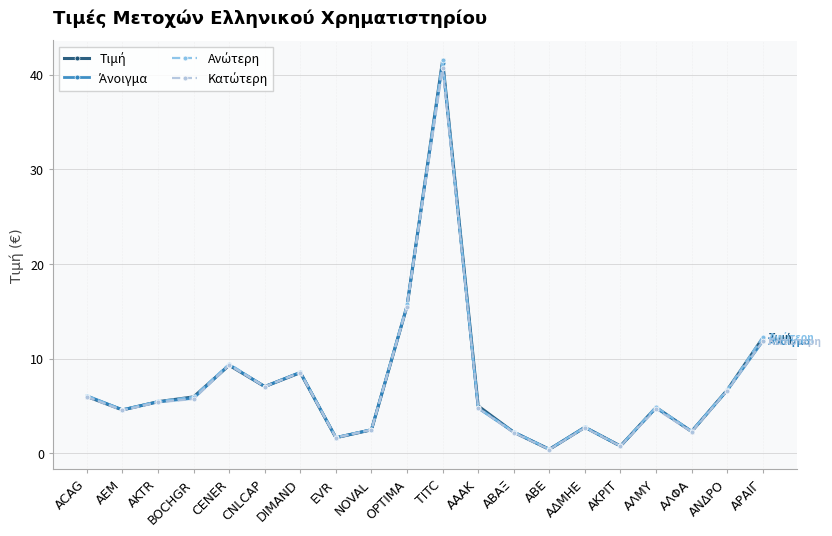

What position from the left is ΑΝΔΡΟ?

19